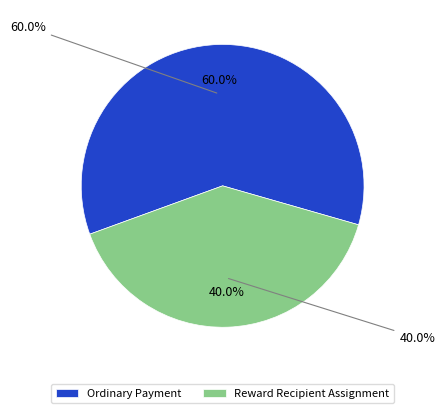

Which category has the biggest portion of the pie?

Ordinary Payment